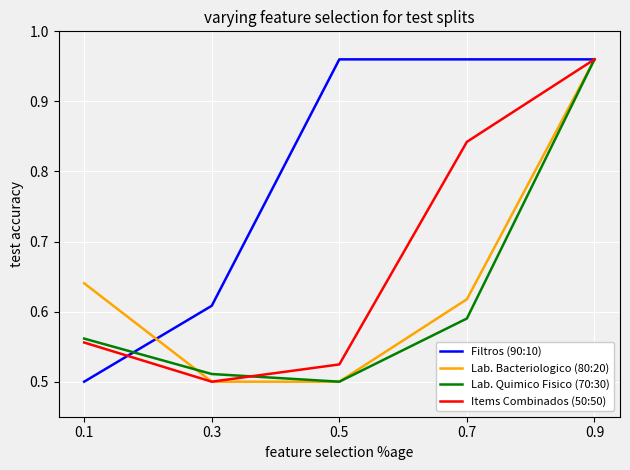

Which series has the largest total across all categories?

Filtros (90:10)